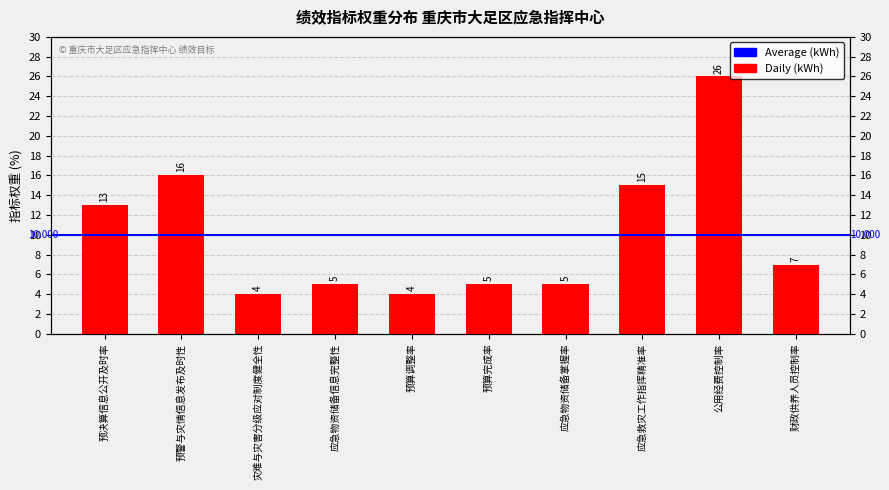

The value at 财政供养人员控制率 is 7. True or false?

True